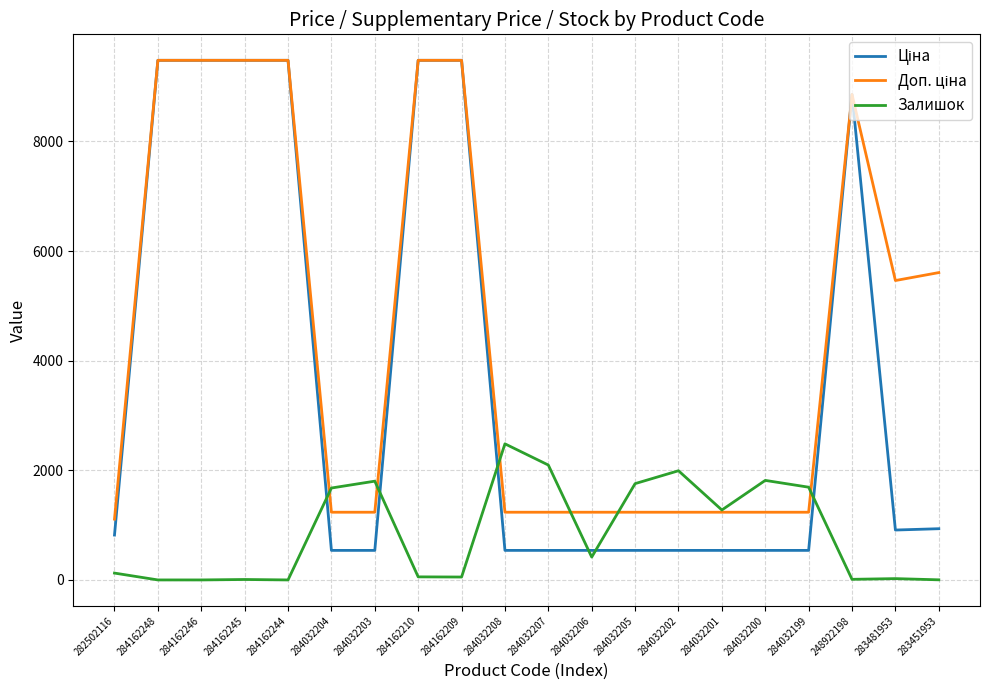

What is the difference between the highest and lowest values at 284032203?

1263.0